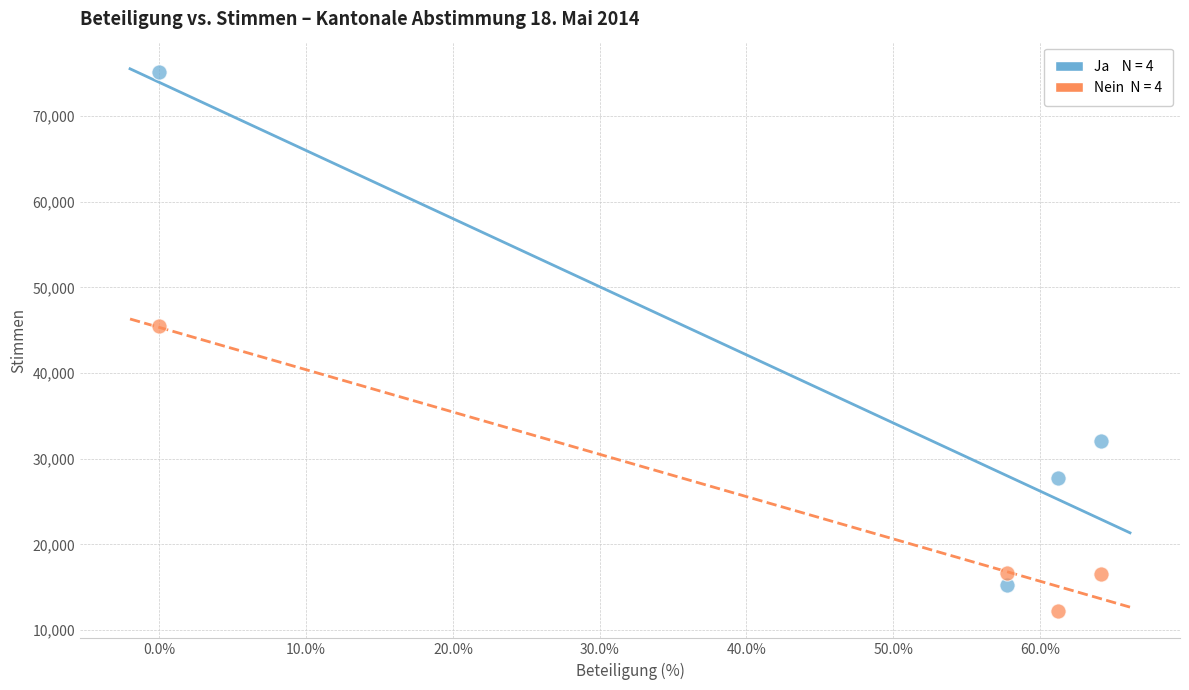

Across all series, what Y value is closest to 43638?

45467